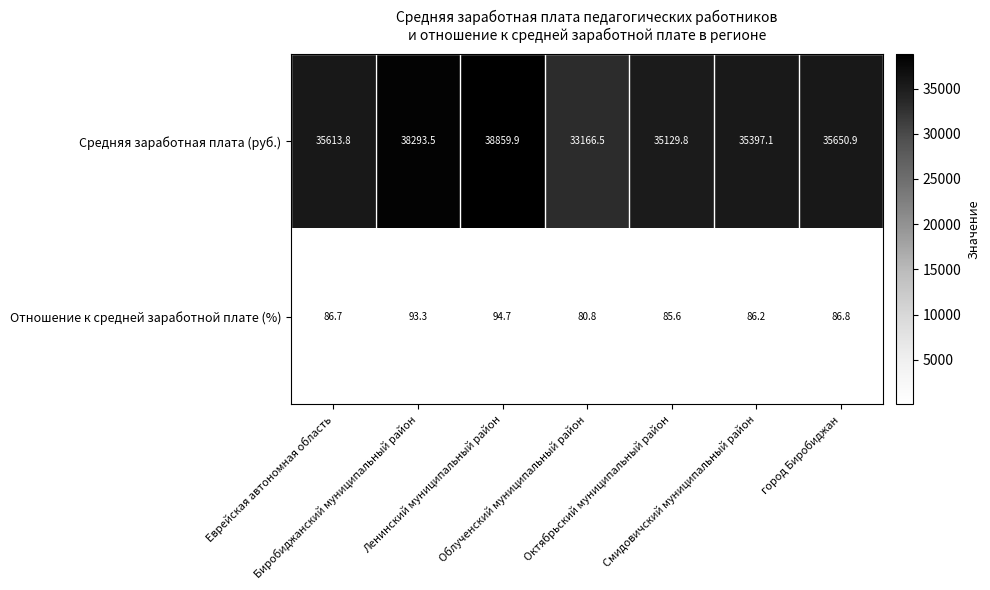

What is the maximum value for Средняя заработная плата (руб.)?

38859.9